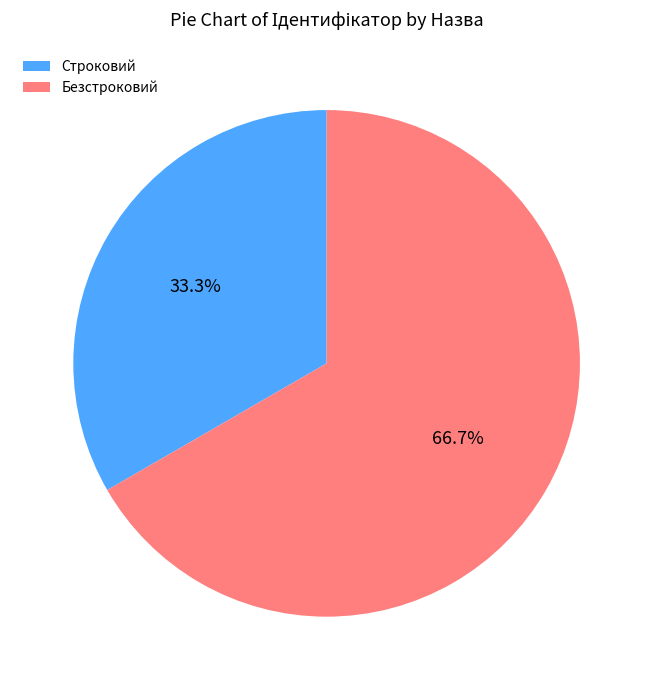

Which category accounts for the majority?

Безстроковий